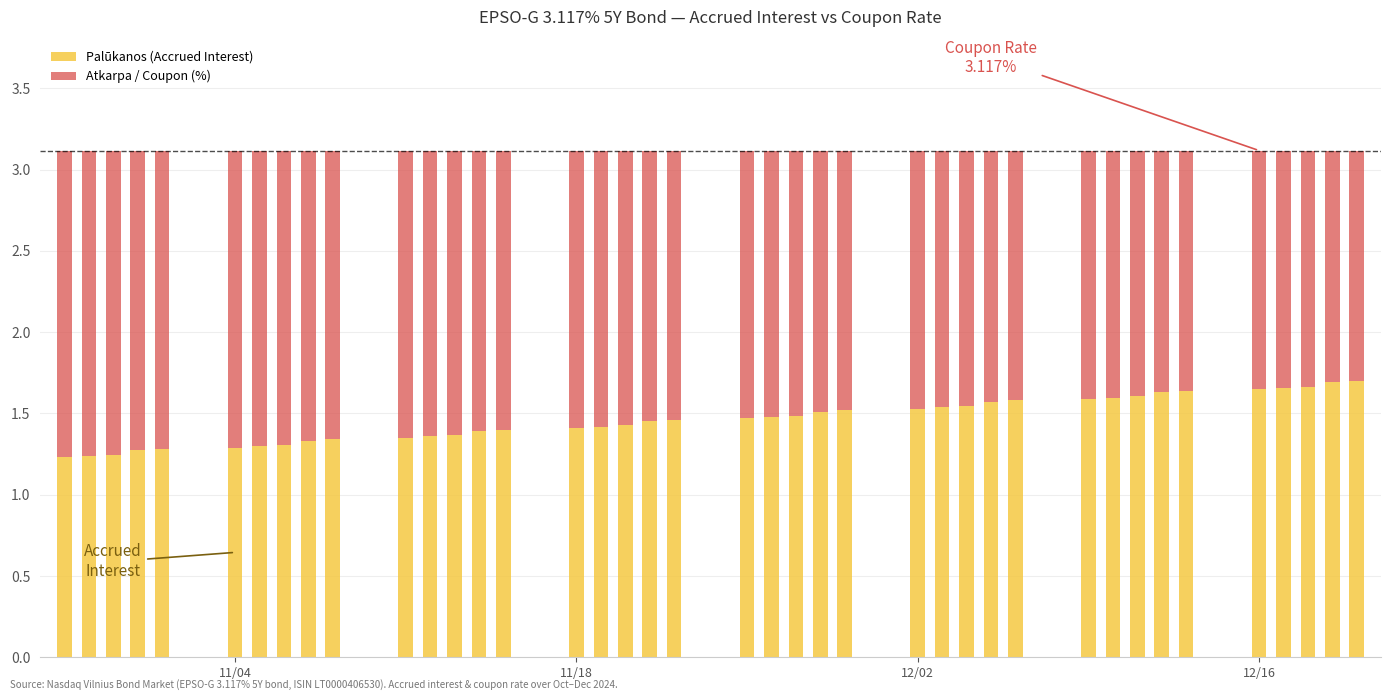

What is the difference between the second highest and minimum values in the Palūkanos (Accrued Interest) series?

0.5